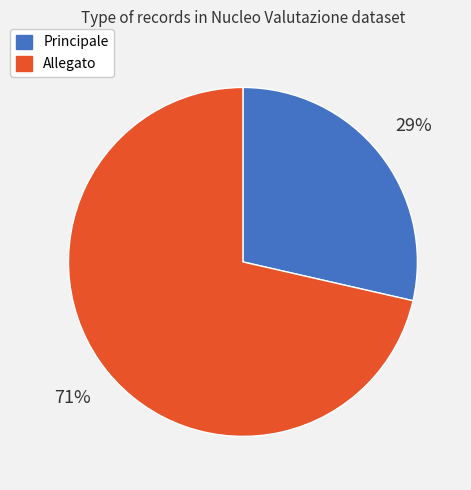

Rank the categories by value from highest to lowest.

Allegato, Principale